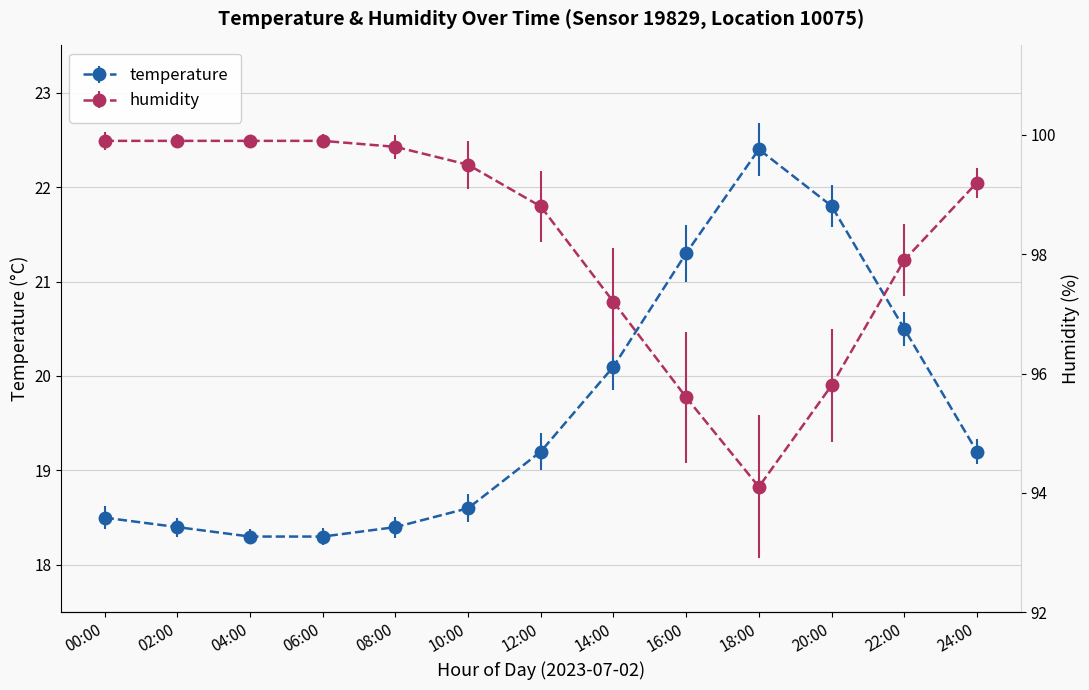

Is it true that temperature equals 35.0 at 18:00?

False